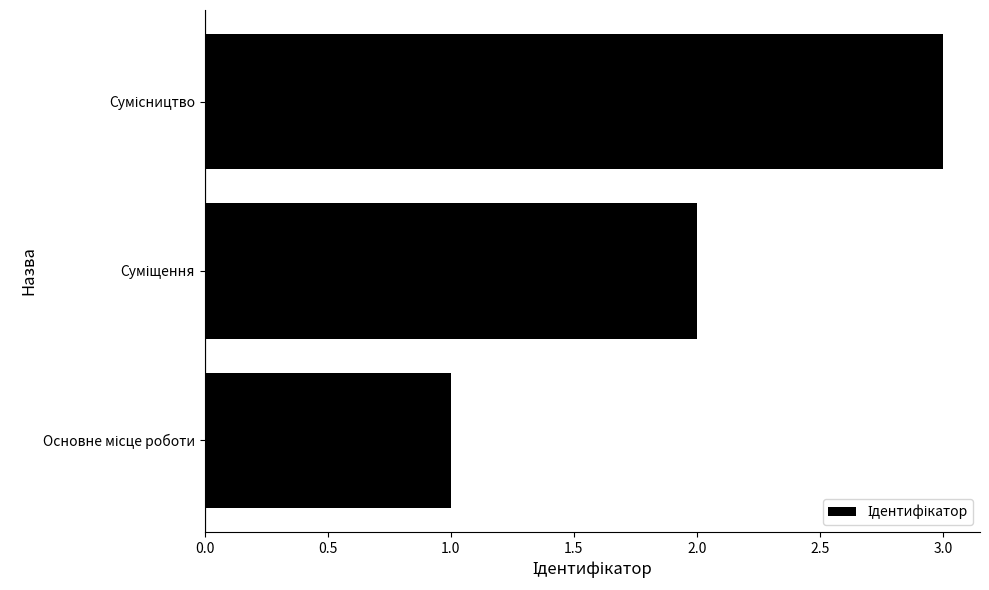

How many bars are there in total?

3